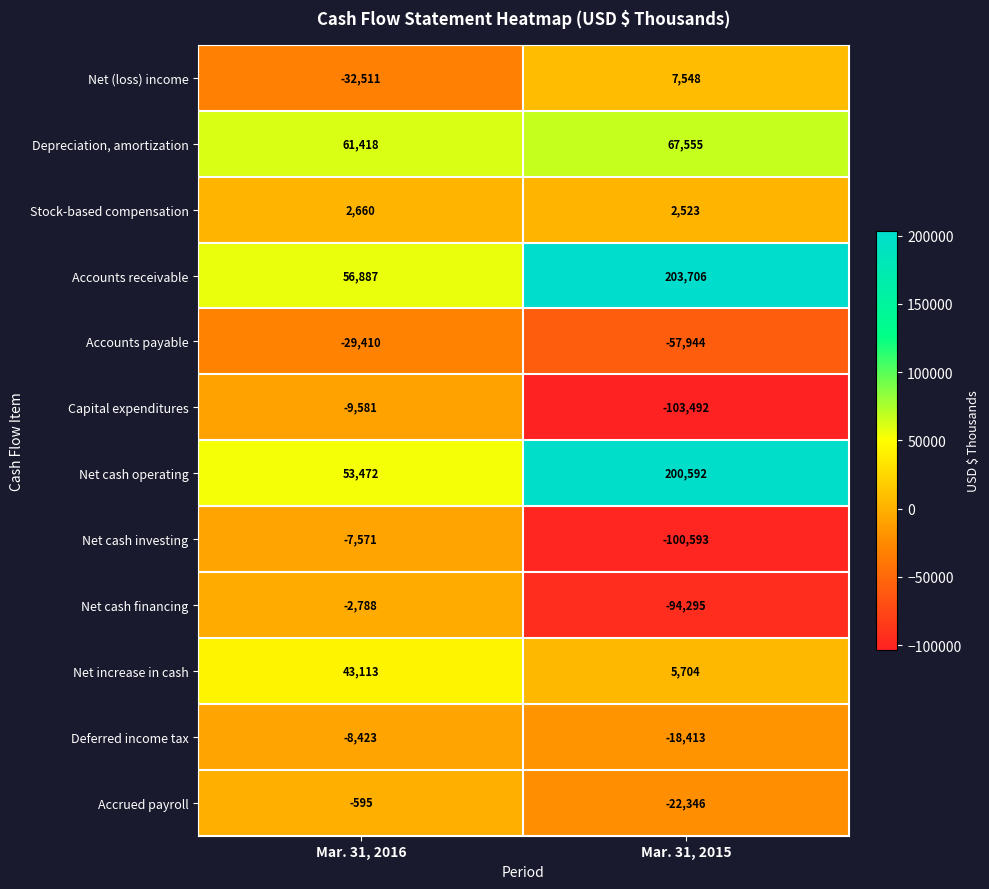

What is the spread (max minus min) of values at Mar. 31, 2016?

93929